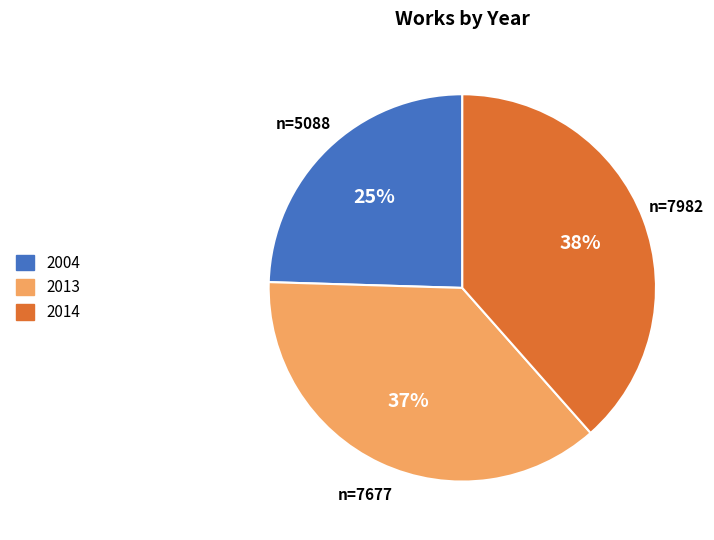

To the nearest percent, what is the difference between the 2013 and 2014 slice percentages?

1%